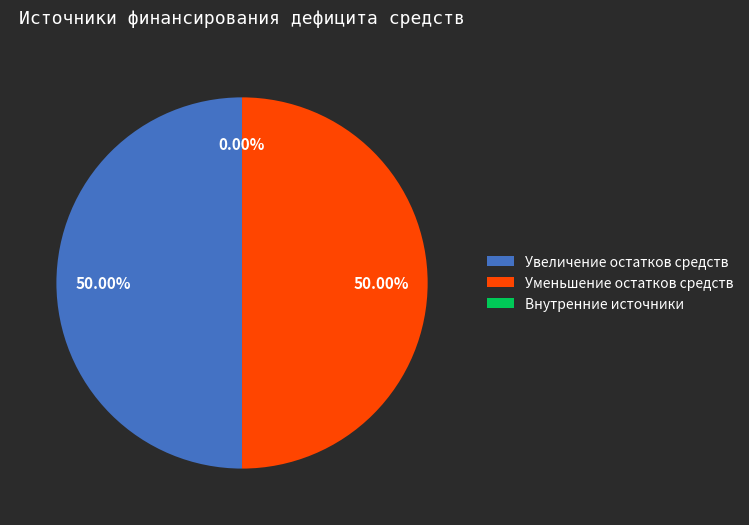

Approximately how many times larger is the value at Уменьшение остатков средств compared to Увеличение остатков средств?

1.0